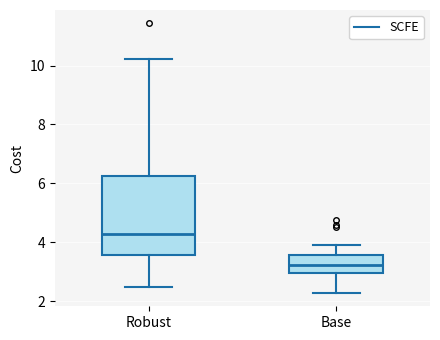

Which box has the lowest median line?

Base